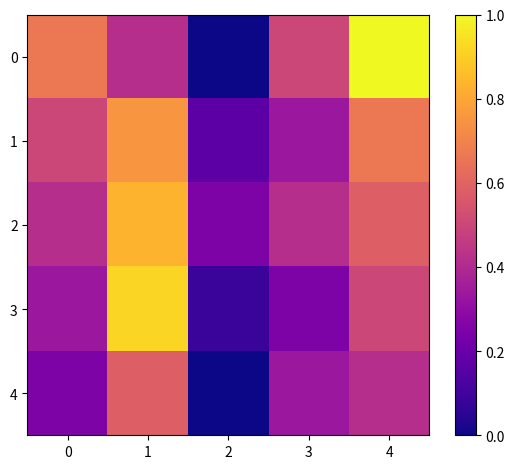

At which category is the sum across all series the highest?

1